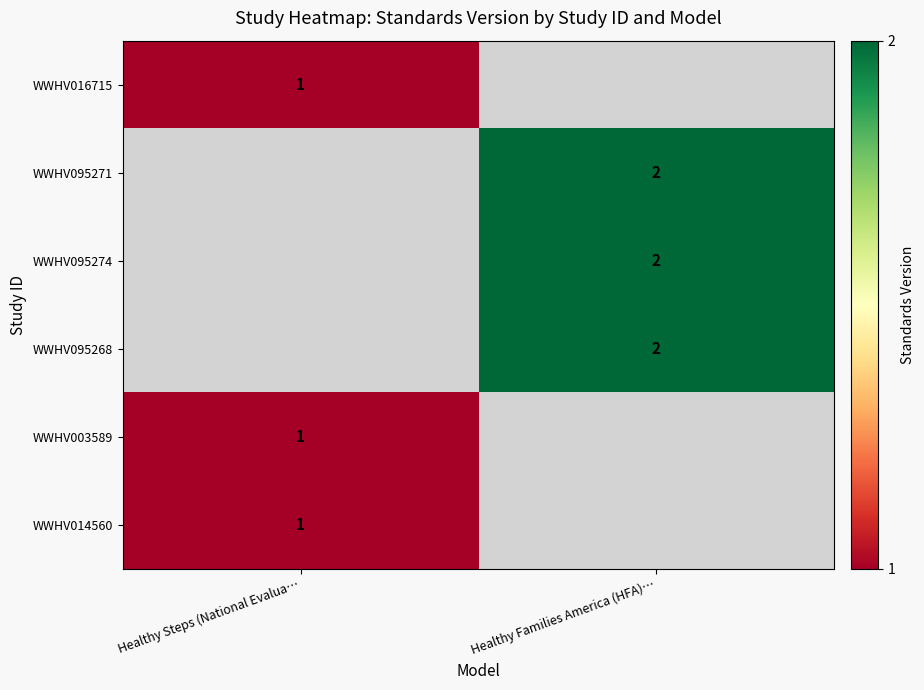

Is the value of WWHV095271 at Healthy Families America (HFA)… greater than the value of WWHV003589 at Healthy Steps (National Evalua…?

Yes